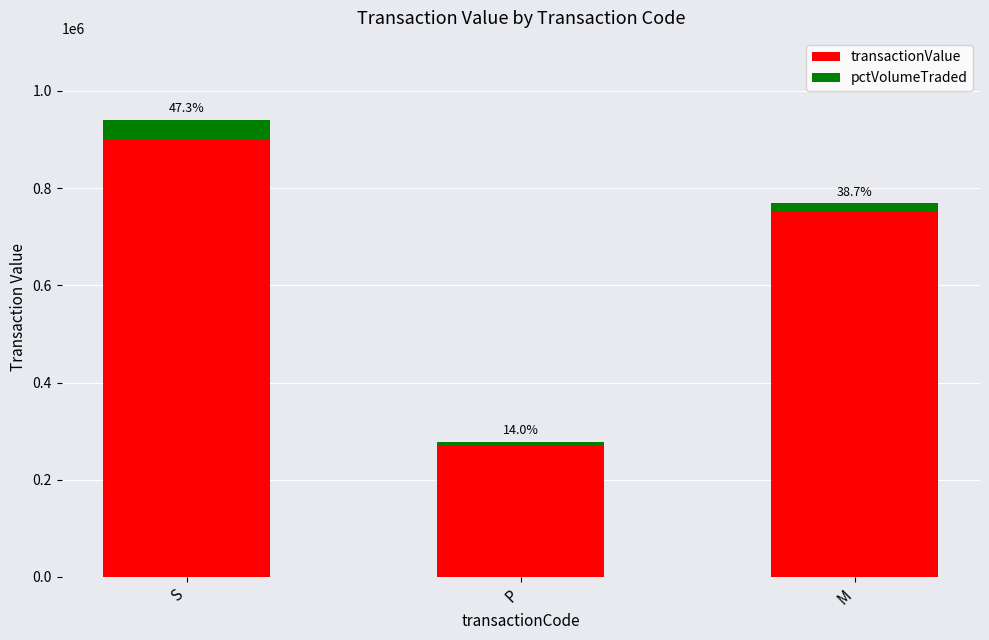

True or false: transactionValue has a value of 900161 at S.

True